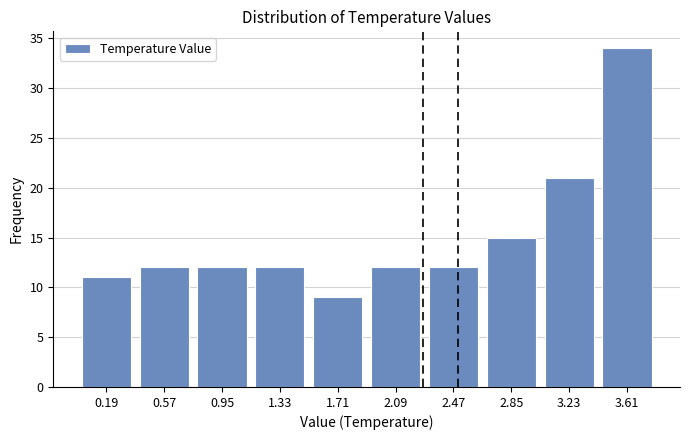

Reading left to right, list every bar in this chart as the range it spans on the x-axis followed by its height. Neither the bar edges nor the heights are printed on the chart, so give them approximately, as read against the axes.

0.00 to 0.38: 11
0.38 to 0.76: 12
0.76 to 1.14: 12
1.14 to 1.52: 12
1.52 to 1.90: 9
1.90 to 2.28: 12
2.28 to 2.66: 12
2.66 to 3.04: 15
3.04 to 3.42: 21
3.42 to 3.80: 34